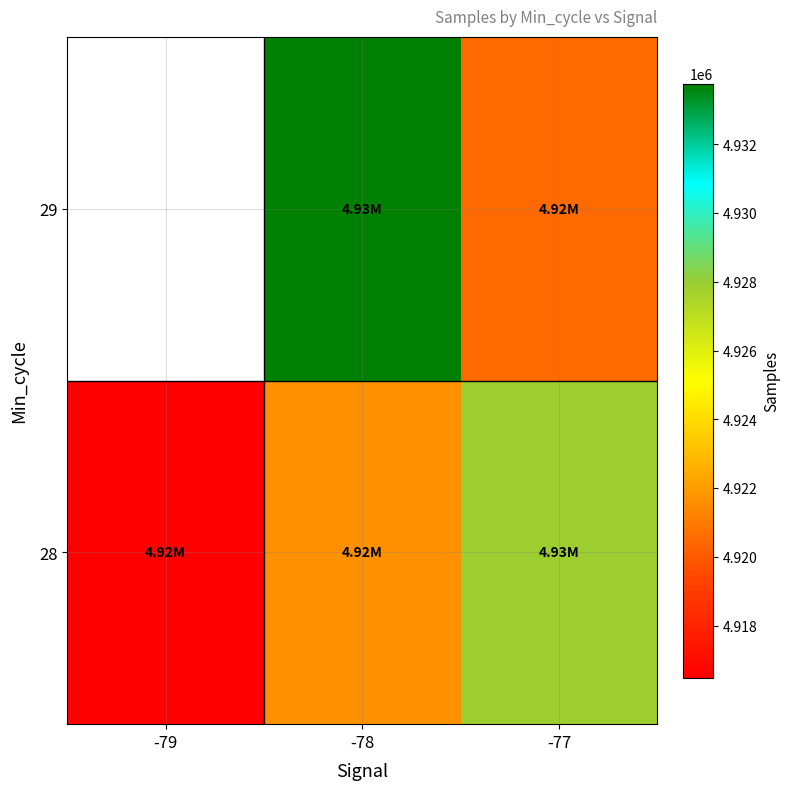

What is the difference between the maximum and minimum values in the 28 series?

11422.8